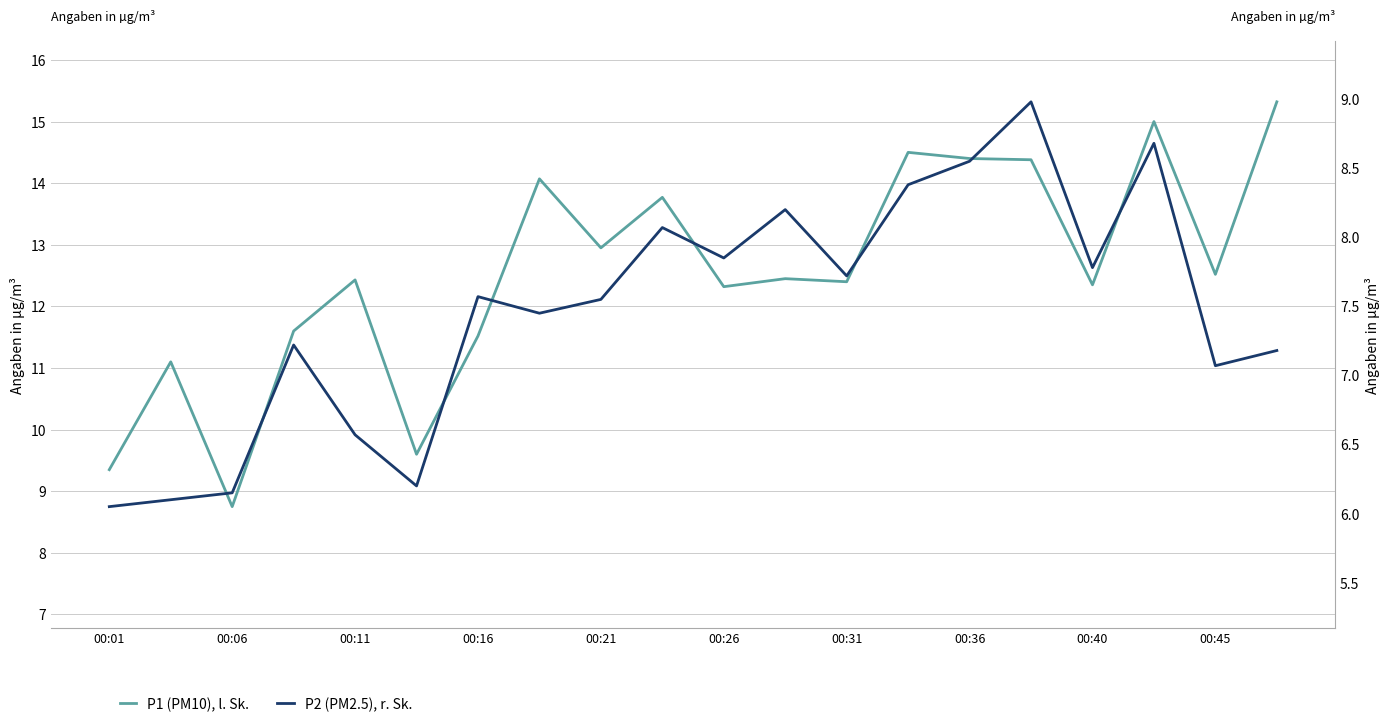

What are all the series names shown in the legend?

P1 (PM10), l. Sk., P2 (PM2.5), r. Sk.